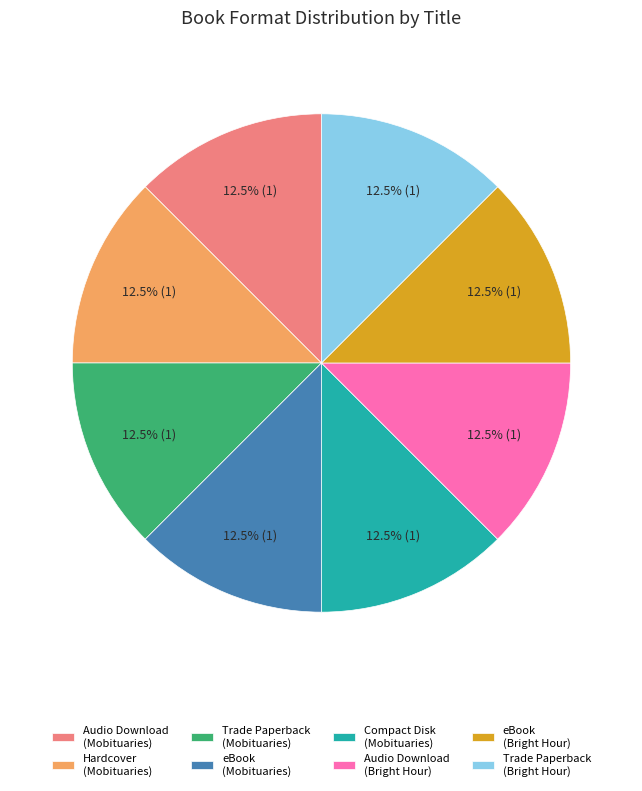

How much of the chart is everything except eBook (Mobituaries)?

87.5%